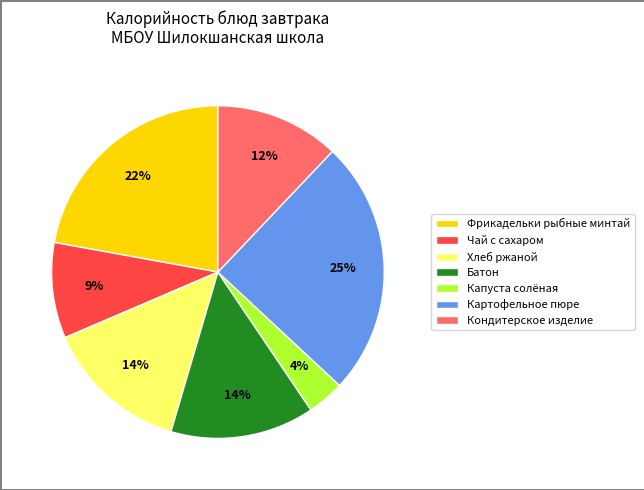

Is there a majority slice in this chart?

No